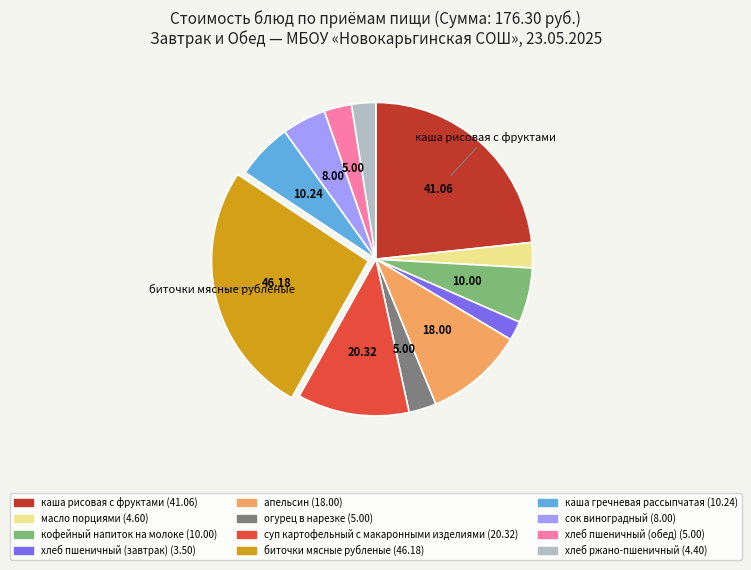

Is the sum of хлеб пшеничный (завтрак) (3.50) and каша гречневая рассыпчатая (10.24) greater than half?

No